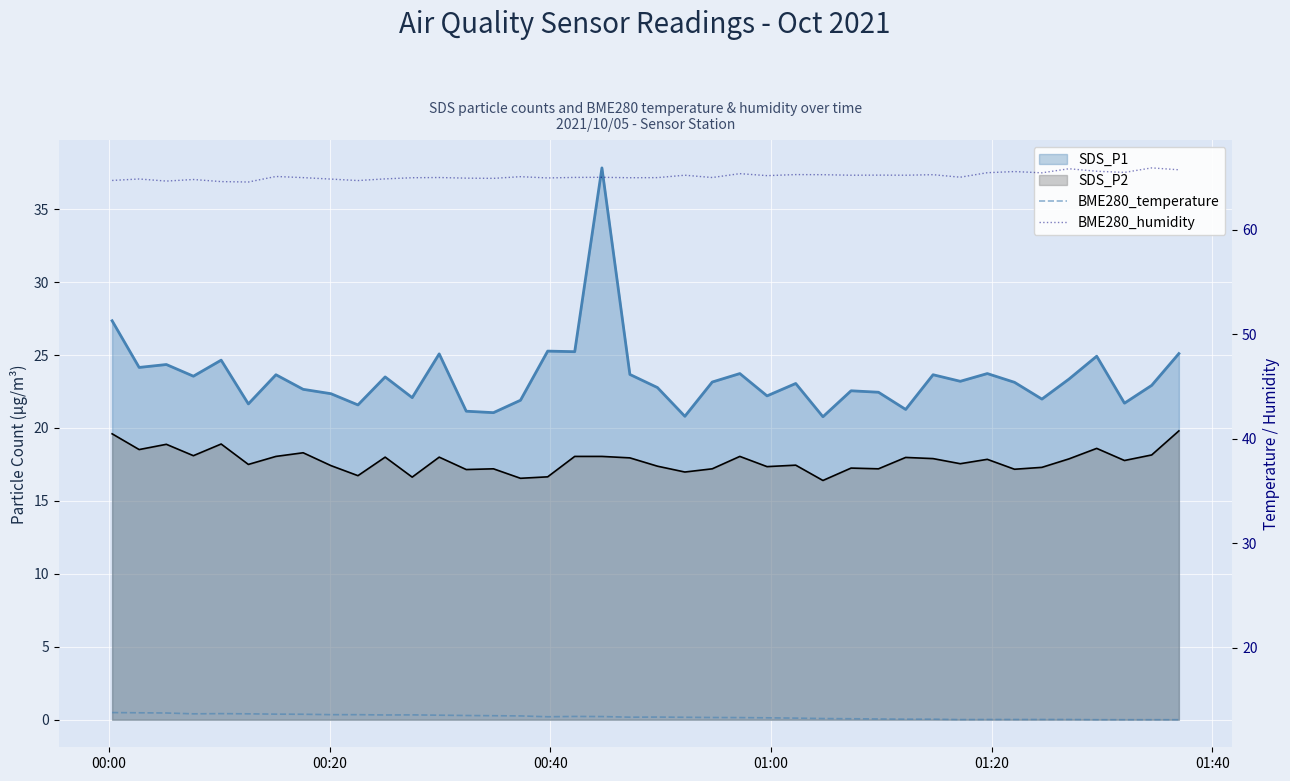

Which series has the largest total across all categories?

BME280_humidity